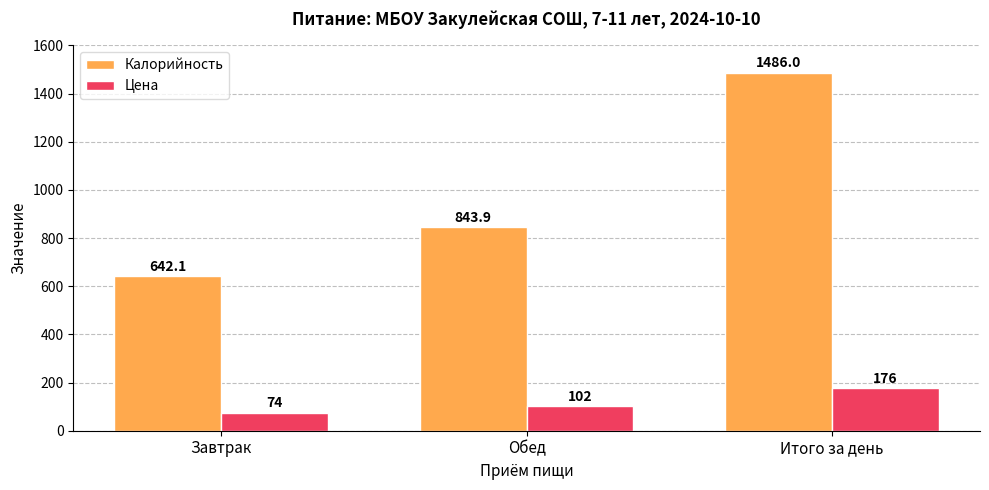

What is the sum of all Цена values?

352.0